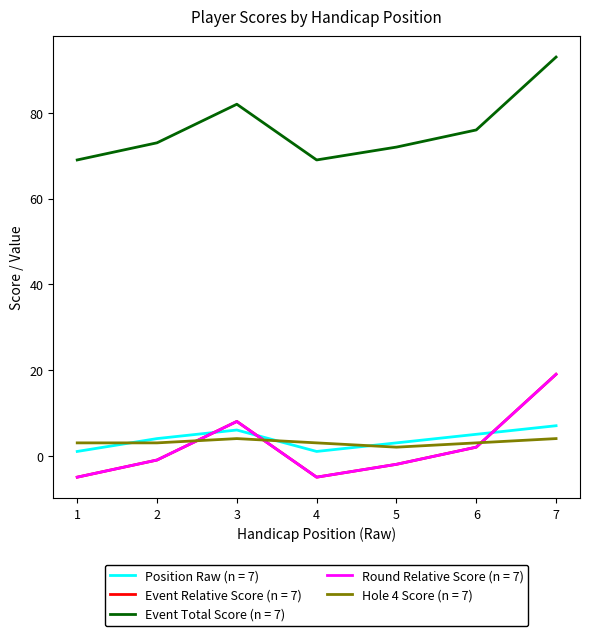

Does the chart have visible grid lines?

No